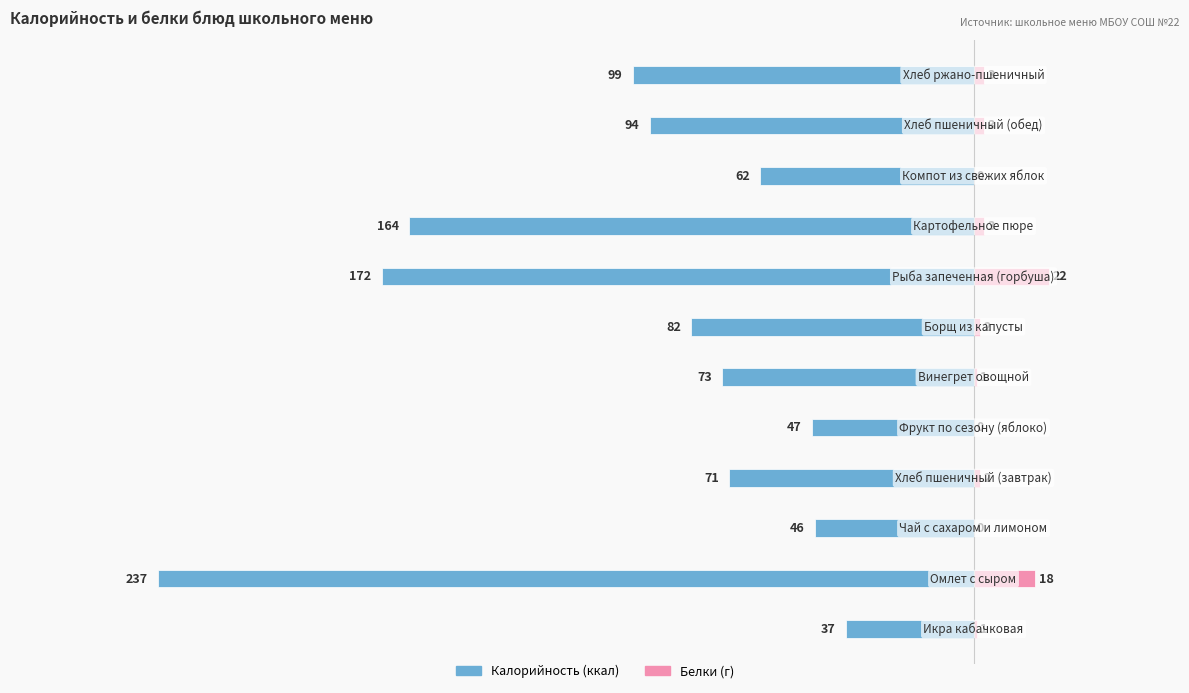

What are all the series names shown in the legend?

Калорийность, Белки